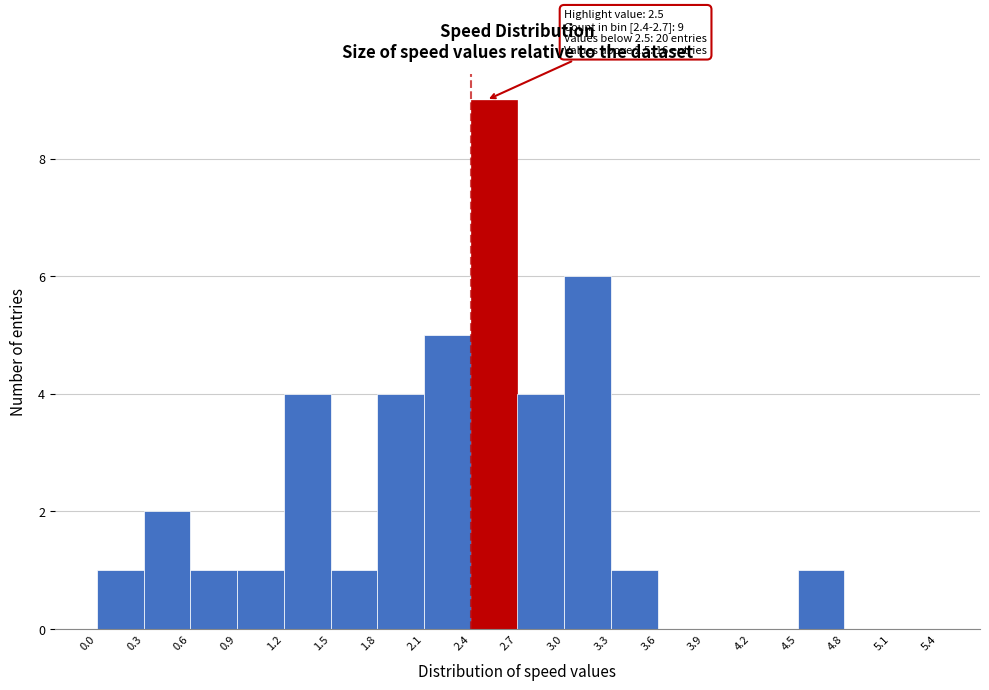

Which range on the x-axis has the tallest bar?

2.4 to 2.7